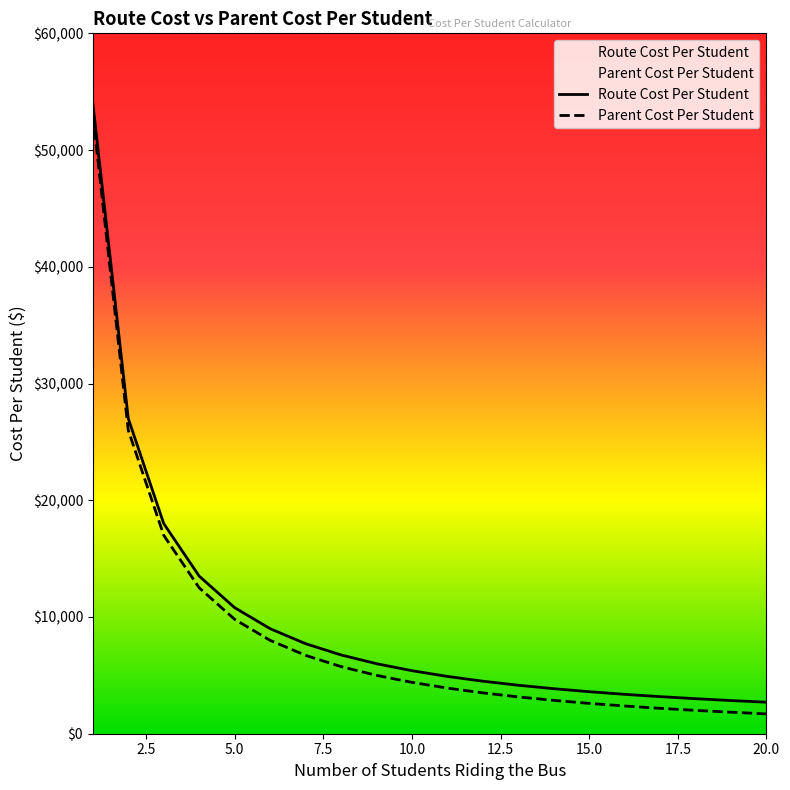

True or false: Parent Cost Per Student and Route Cost Per Student intersect in this chart.

False